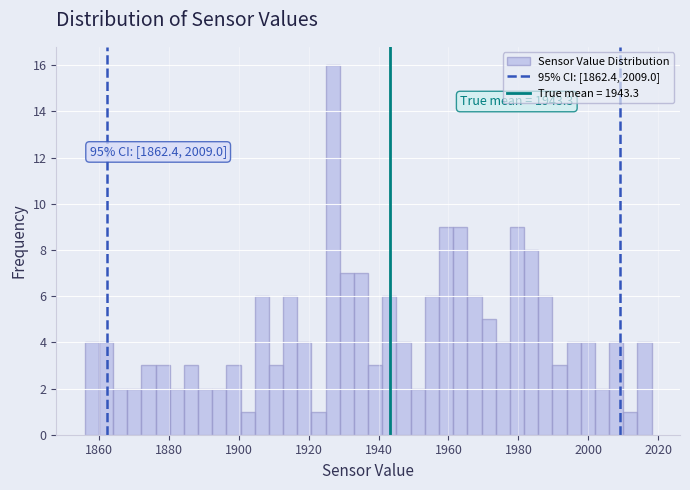

Around what value on the x-axis is the tallest bar? Give the approximate position of its centre, as read against the axis.

1926